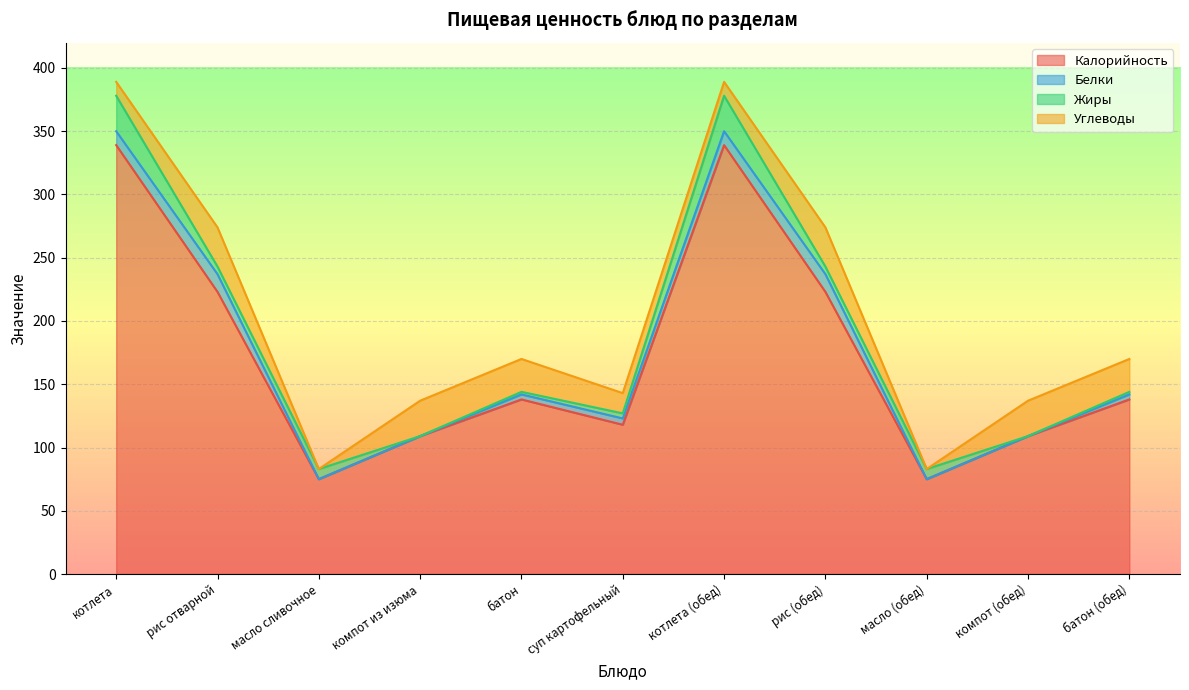

What is the difference between the highest and lowest values at масло (обед)?

75